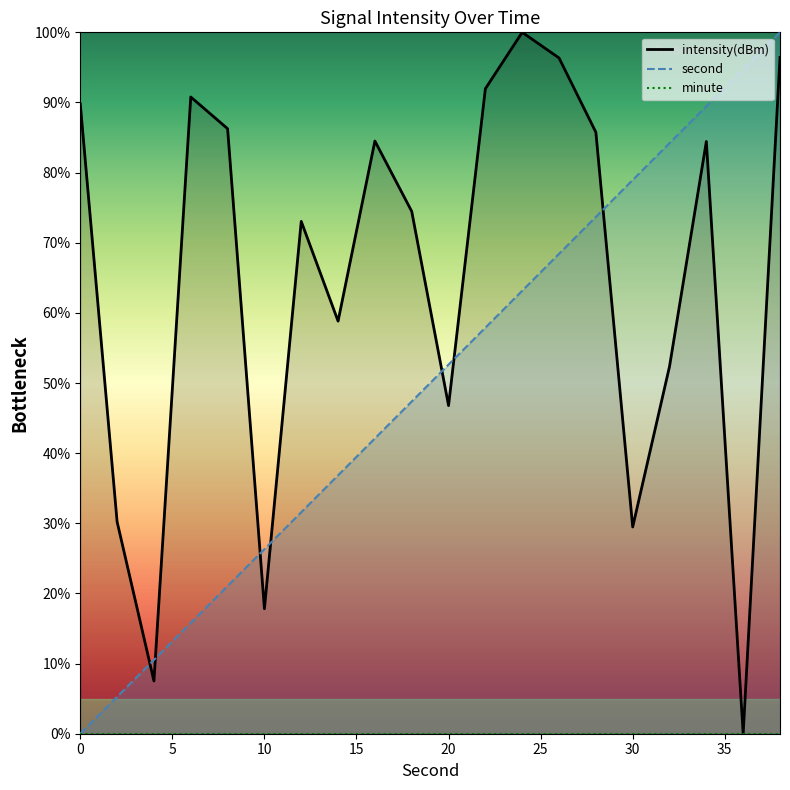

Which series has the largest total across all categories?

intensity